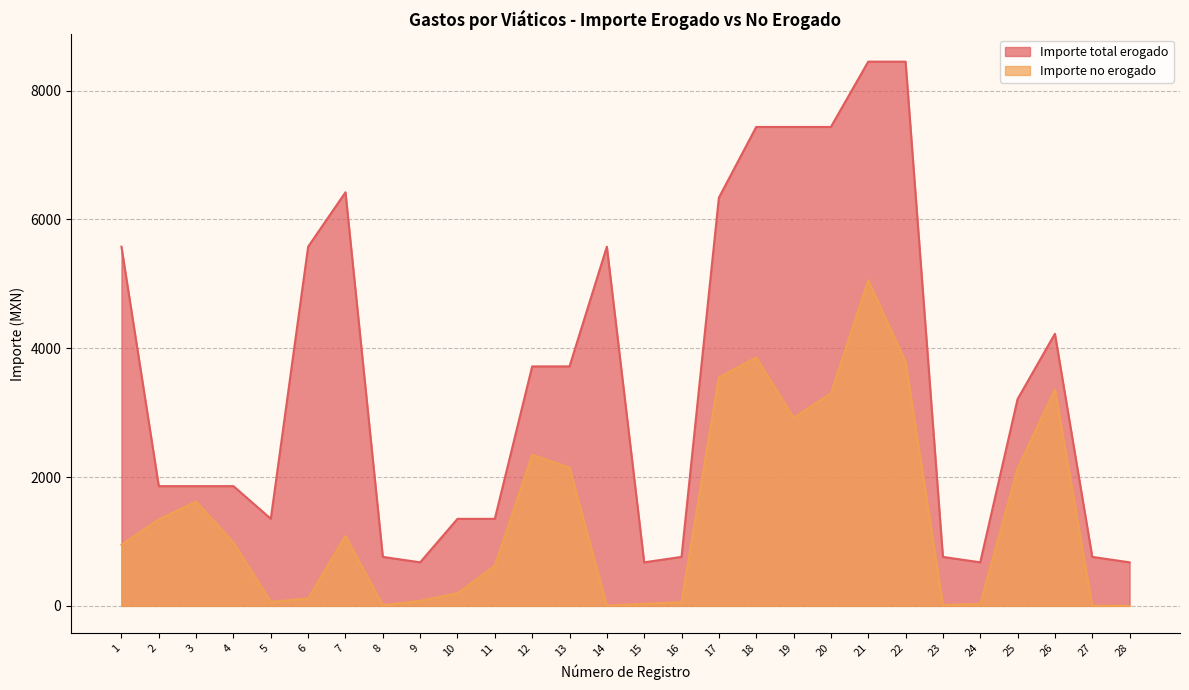

How many interior local valleys does the Importe total erogado series have?

4